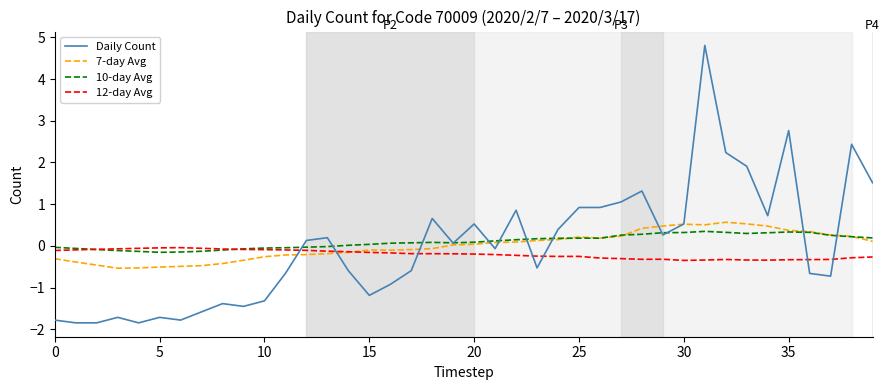

What is the greatest value displayed?

4.8